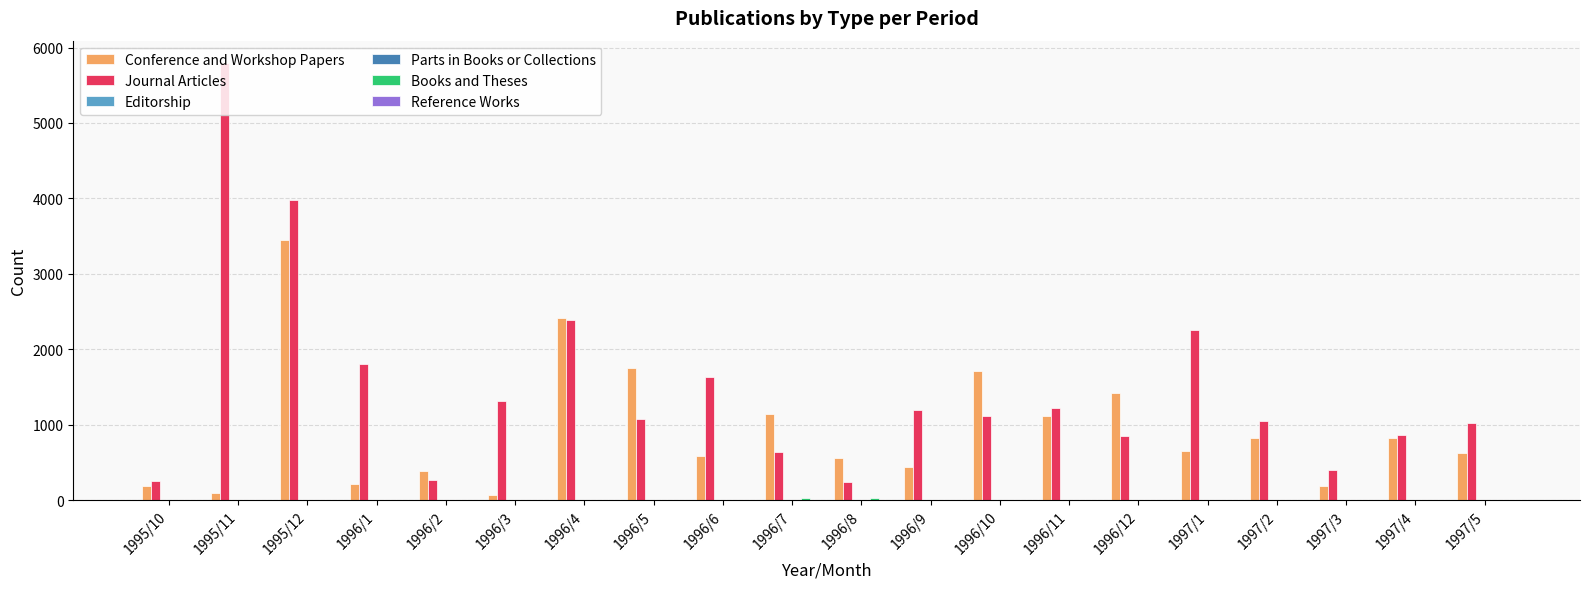

Which series has the largest total across all categories?

Journal Articles